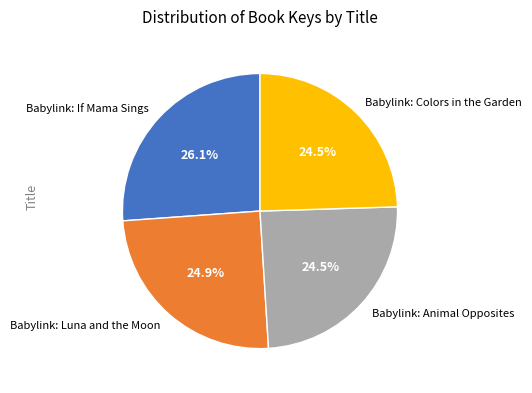

The Babylink: Colors in the Garden slice represents 18% of the pie. True or false?

False